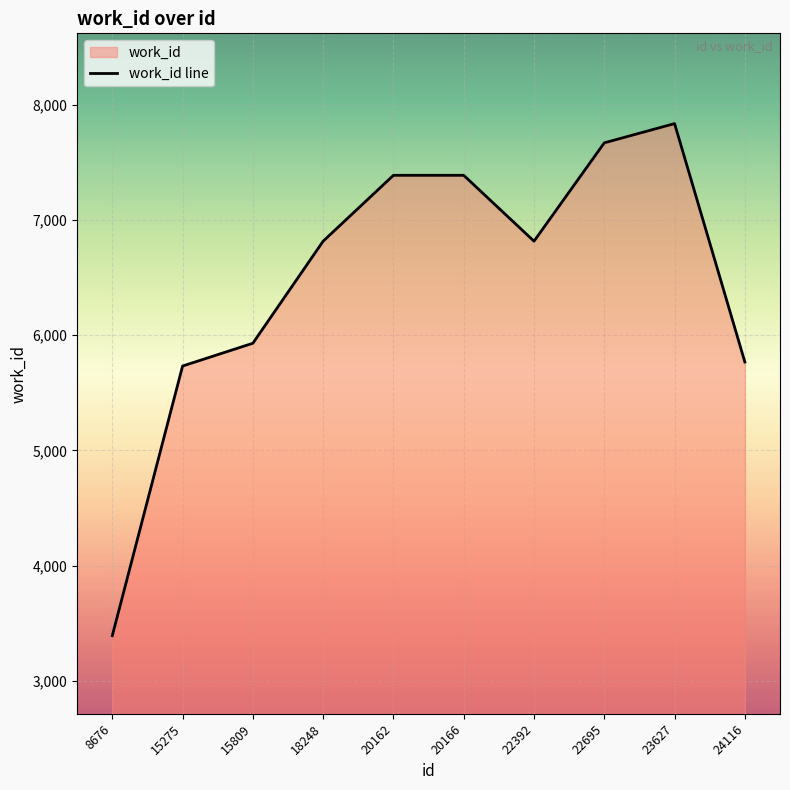

What is the change in value from 15275 to 22392?

+1084